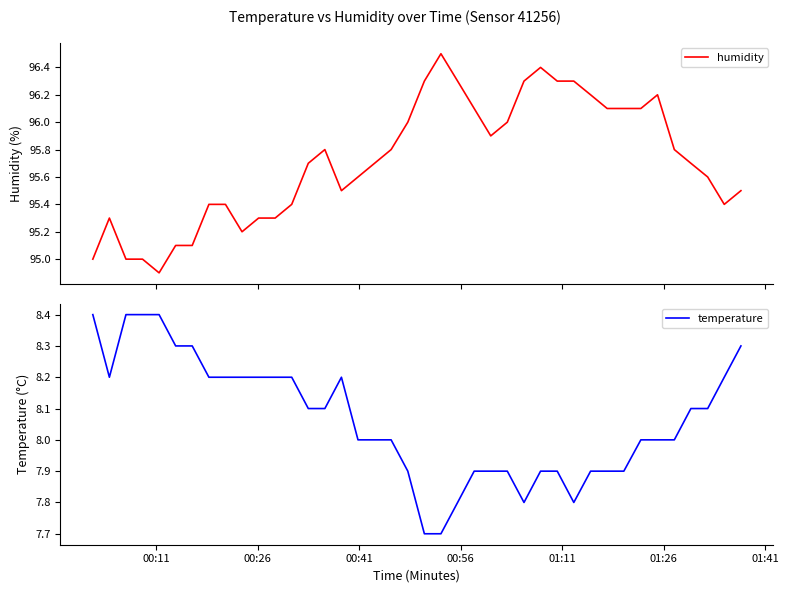

What is the lowest value of the humidity series?

94.9